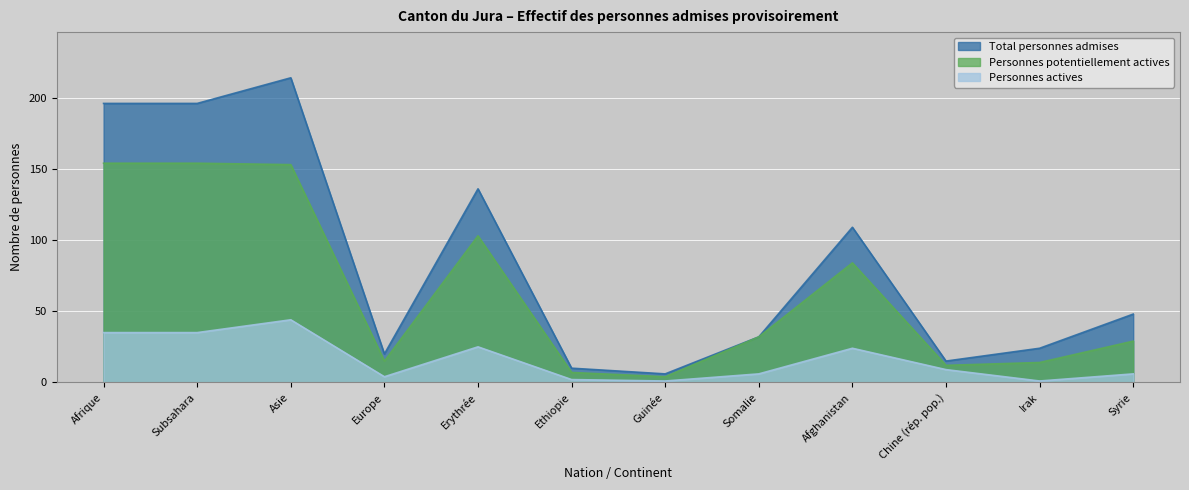

Reading right to left, list all the values displayed in this chart.

Total personnes admises: Syrie=48	Irak=24	Chine (rép. pop.)=15	Afghanistan=109	Somalie=32	Guinée=6	Ethiopie=10	Erythrée=136	Europe=20	Asie=214	Subsahara=196	Afrique=196
Personnes potentiellement actives: Syrie=29	Irak=14	Chine (rép. pop.)=12	Afghanistan=84	Somalie=32	Guinée=4	Ethiopie=7	Erythrée=103	Europe=15	Asie=153	Subsahara=154	Afrique=154
Personnes actives: Syrie=6	Irak=1	Chine (rép. pop.)=9	Afghanistan=24	Somalie=6	Guinée=1	Ethiopie=2	Erythrée=25	Europe=4	Asie=44	Subsahara=35	Afrique=35